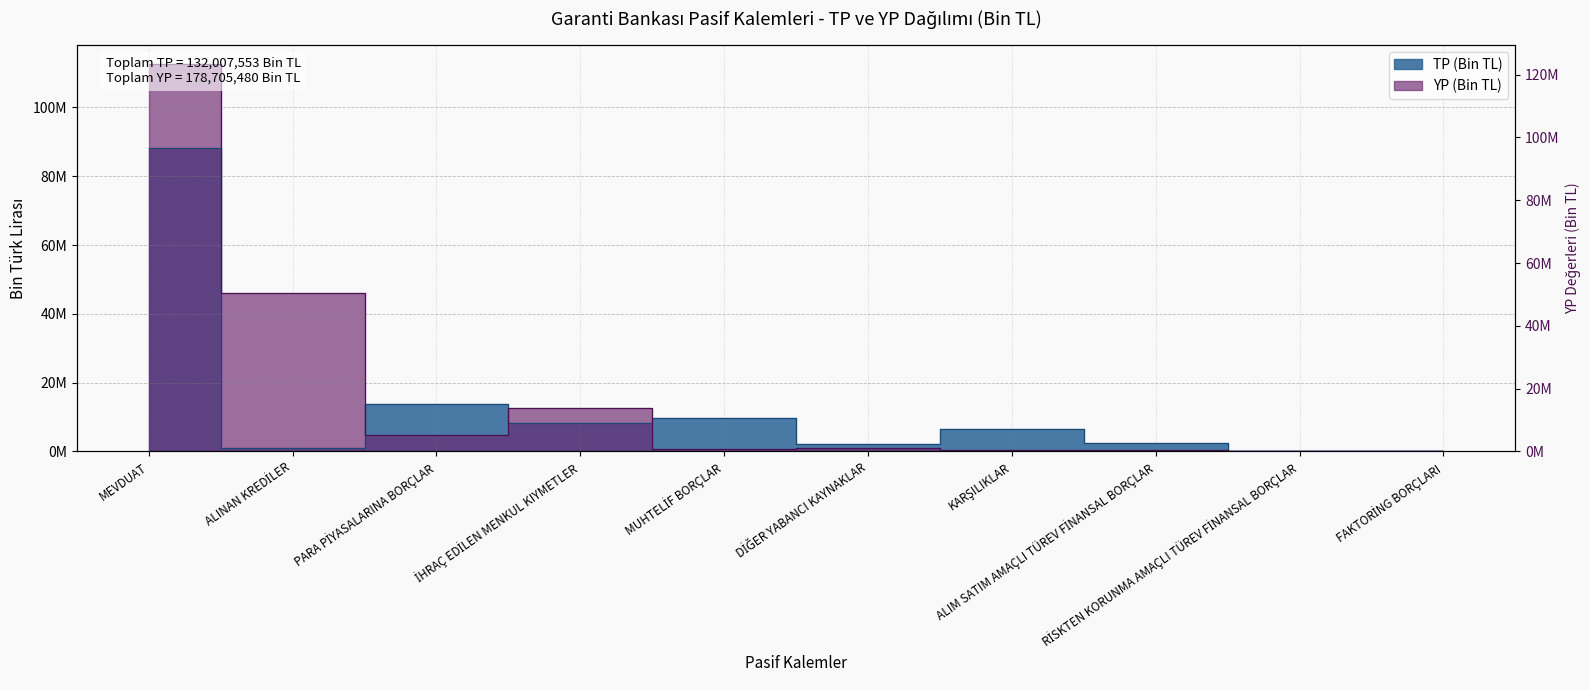

True or false: TP (Bin TL) has more than 2 points higher than both neighbors.

True